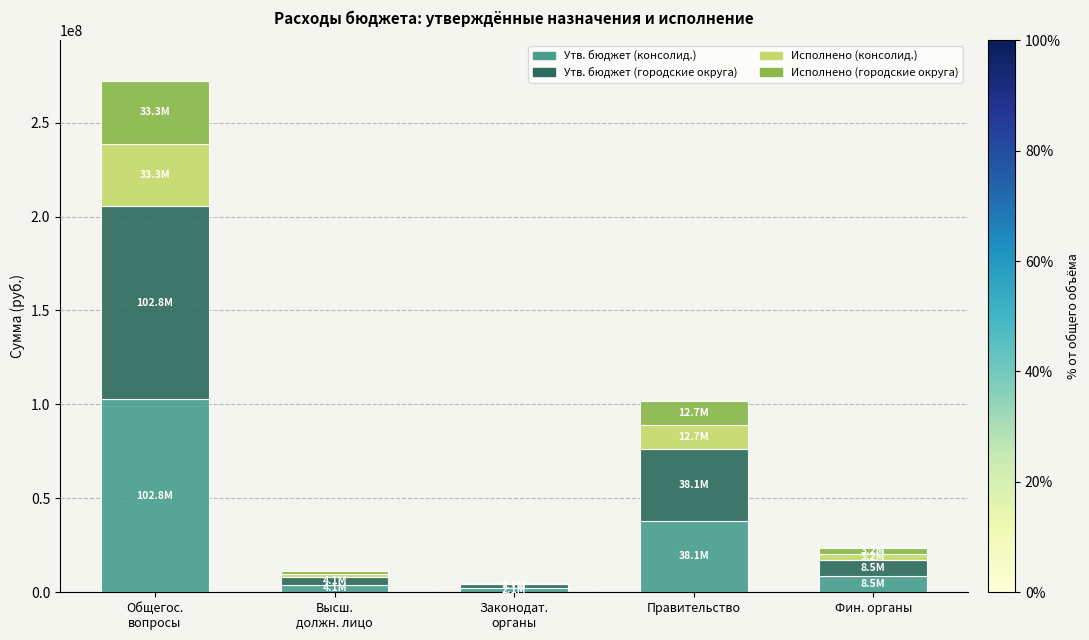

What is the highest value of the Утв. бюджет (консолид.) series?

102751709.8